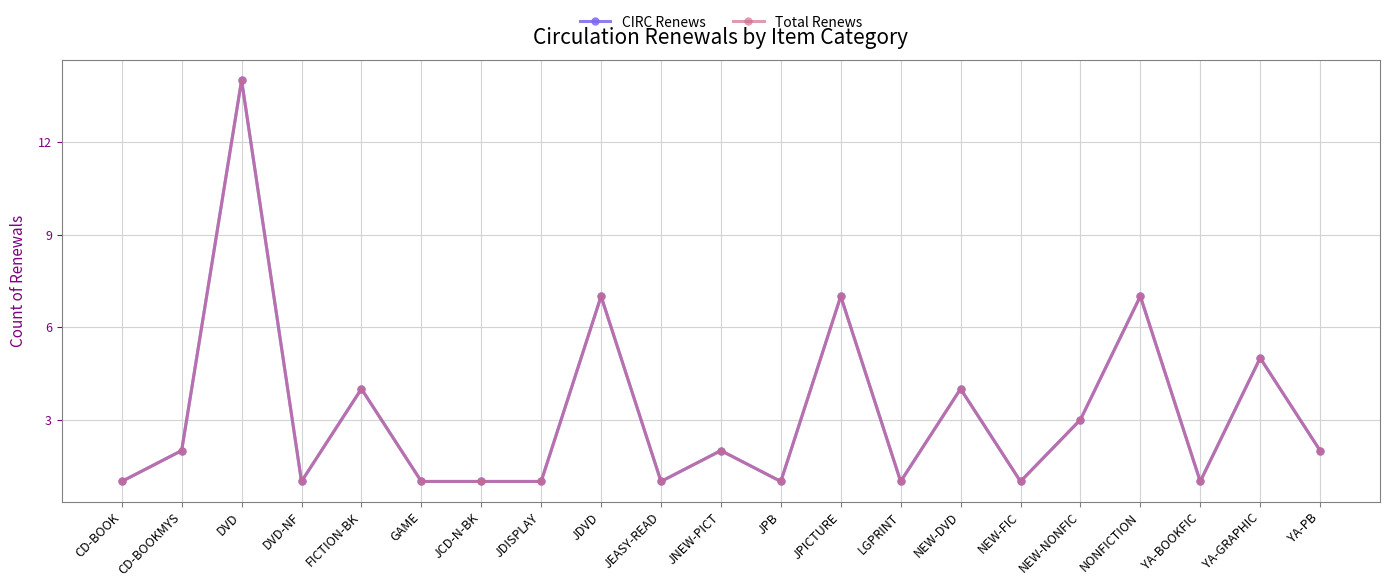

At which category does Total Renews reach its first local valley?

DVD-NF